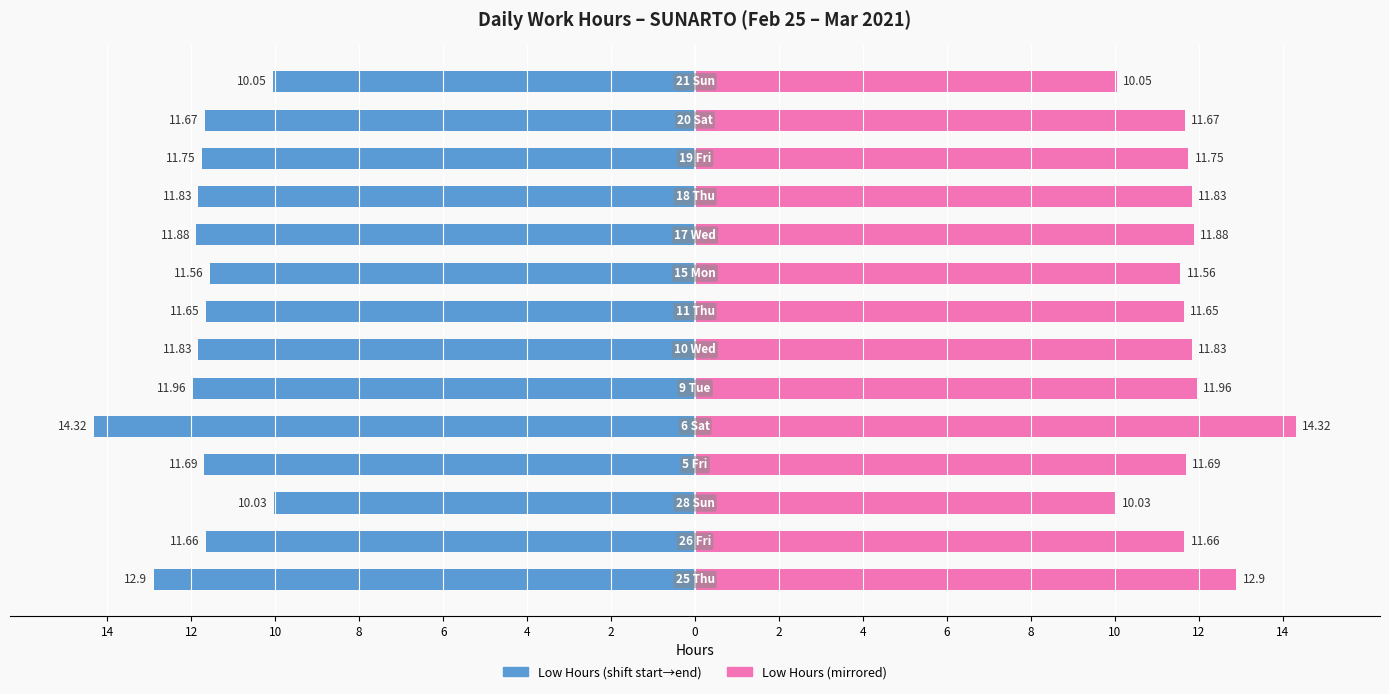

Reading left to right, what are all the values shown in this chart?

Low (hours) — Left: 14=-12.9	12=-11.7	10=-10.0	8=-11.7	6=-14.3	4=-12.0	2=-11.8	0=-11.7	2=-11.6	4=-11.9	6=-11.8	8=-11.8	10=-11.7	12=-10.1
Low (hours) — Right: 14=12.9	12=11.7	10=10.0	8=11.7	6=14.3	4=12.0	2=11.8	0=11.7	2=11.6	4=11.9	6=11.8	8=11.8	10=11.7	12=10.1